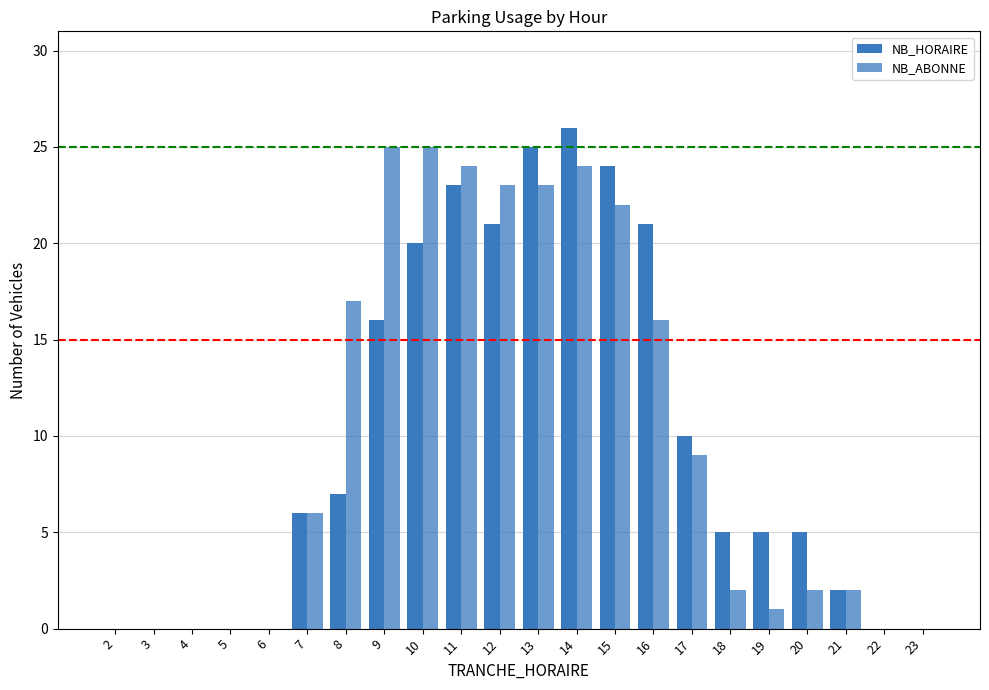

At how many categories does at least one series exceed 22?

7